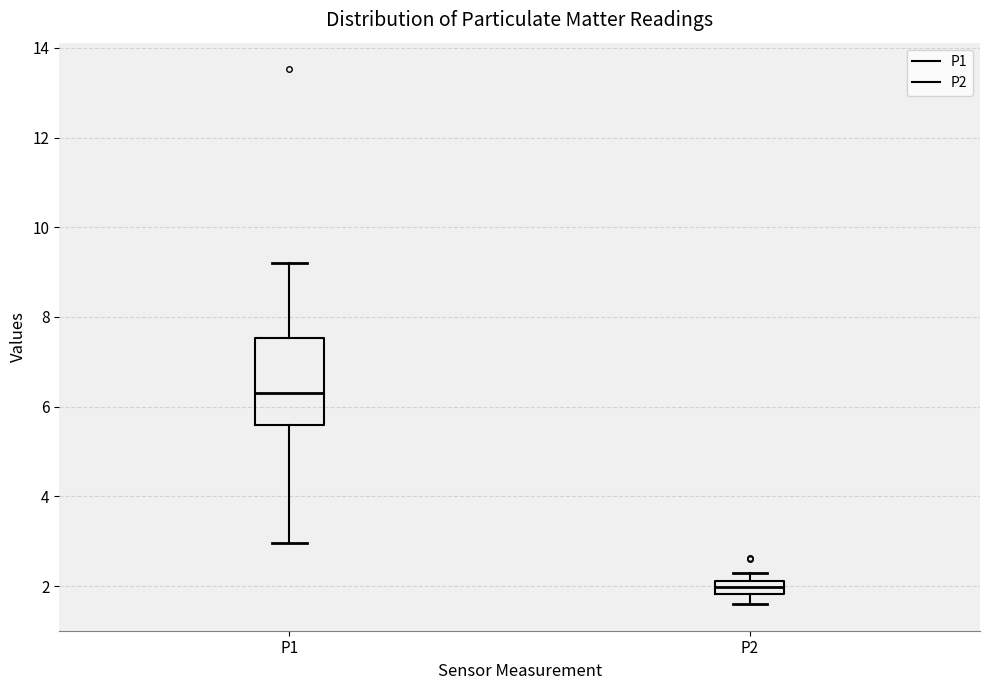

Which box is the tallest, from its lower edge to its upper edge?

P1